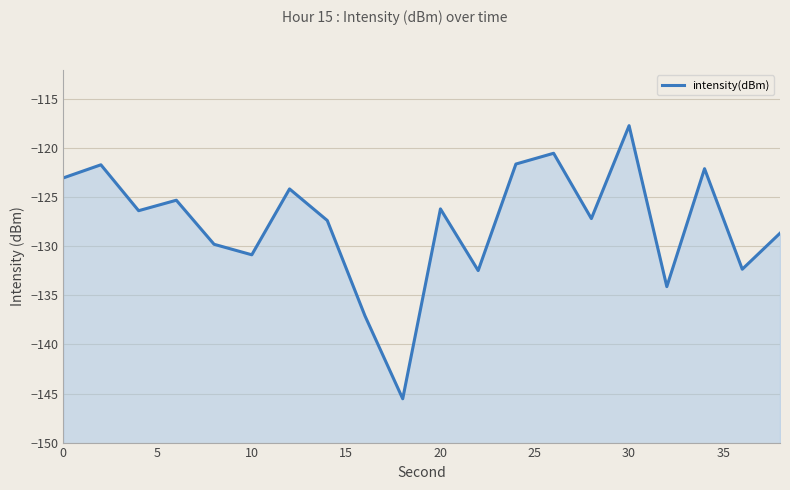

Reading left to right, extract all data points from this chart.

-123.0	-121.7	-126.4	-125.3	-129.8	-130.9	-124.1	-127.4	-137.1	-145.5	-126.2	-132.5	-121.6	-120.5	-127.2	-117.7	-134.1	-122.1	-132.3	-128.7